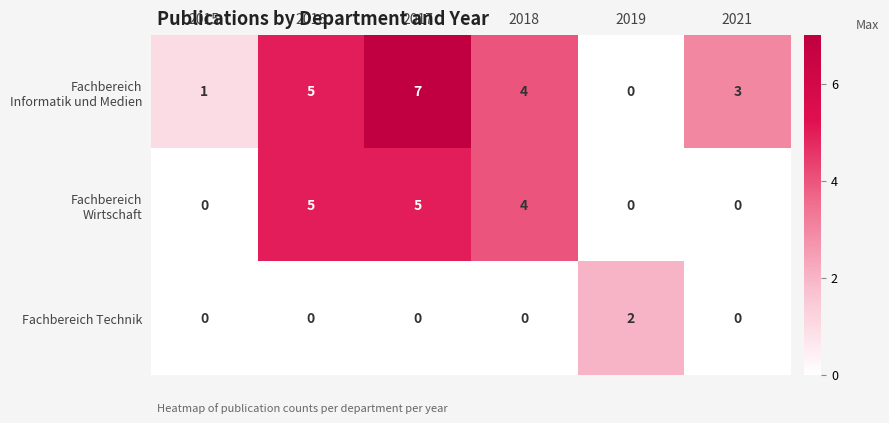

Is it true that Fachbereich Technik equals 0 at 2015?

True